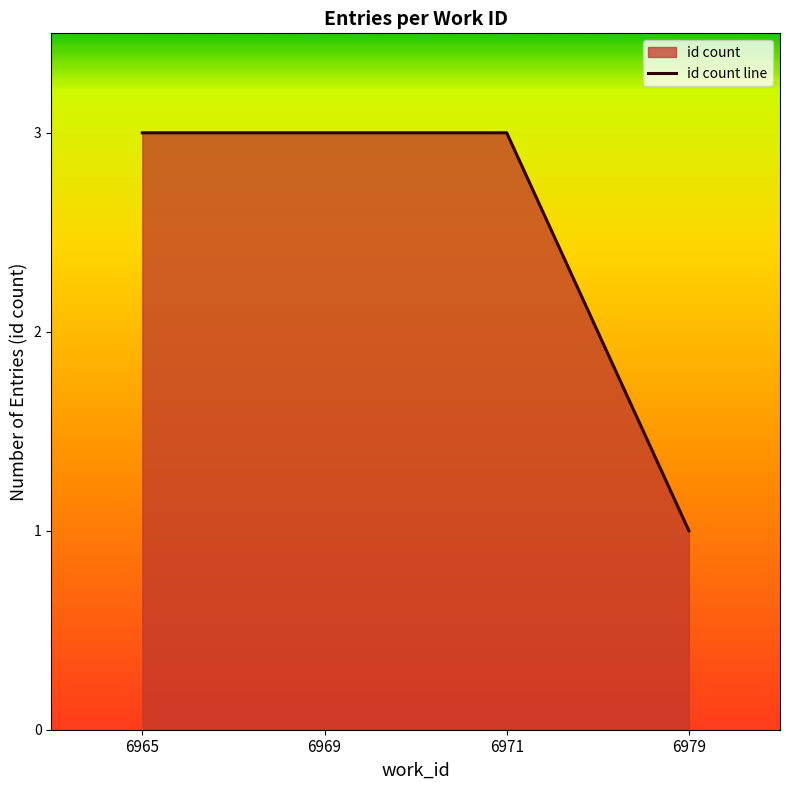

What is the value of the 1st point from the left?

3